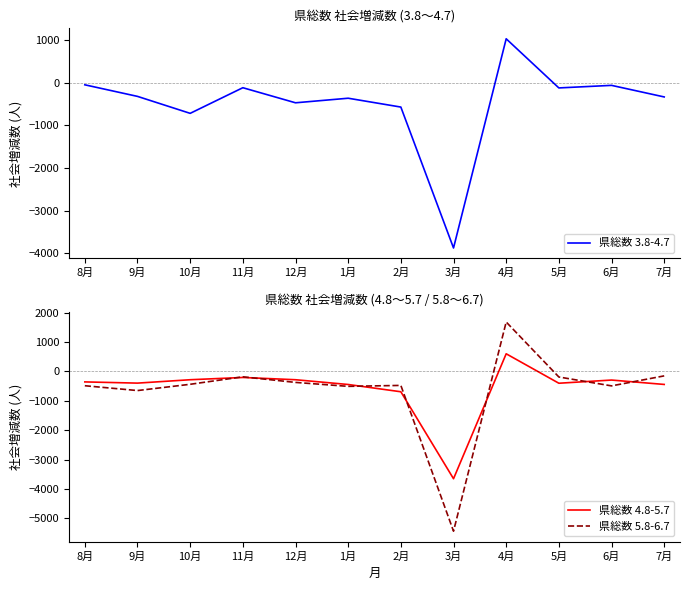

Rank the series by their maximum value, from highest to lowest.

県総数 5.8-6.7, 県総数 3.8-4.7, 県総数 4.8-5.7